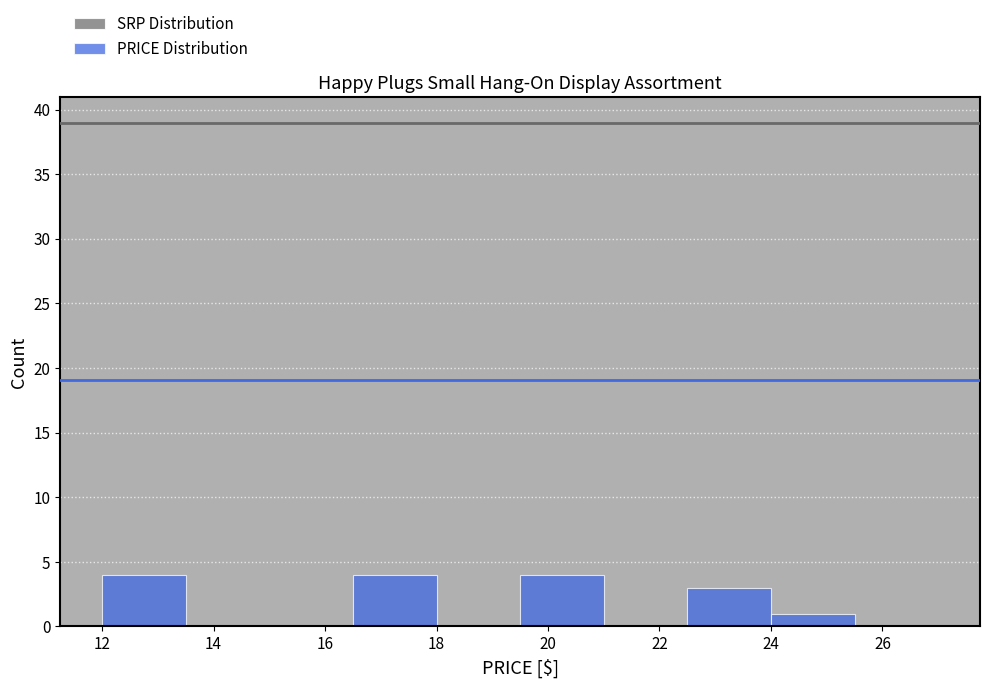

What is the height of the bar covering 12.0 to 13.5 on the x-axis? Neither the bar edges nor the heights are printed on the chart, so give them approximately, as read against the axes.

4